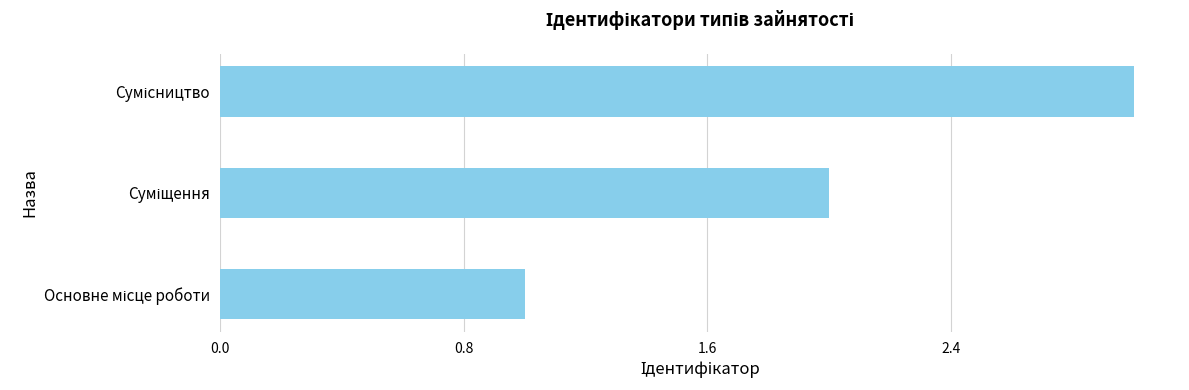

What is the sum of all values?

6